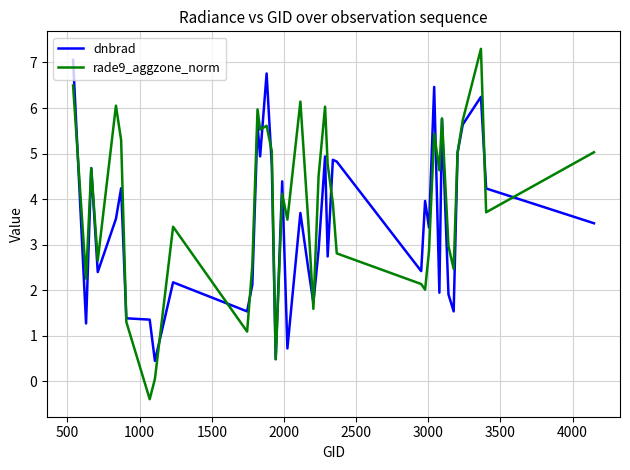

What is the maximum value shown in the chart?

7.3